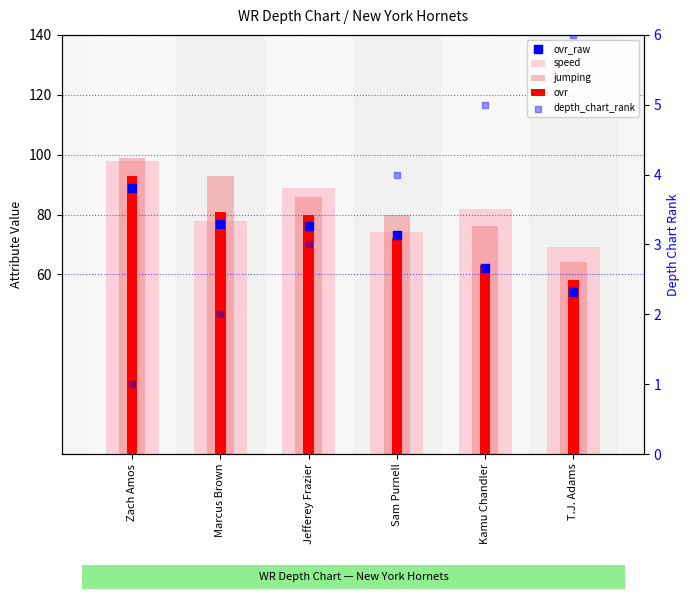

Which series has the largest total across all categories?

jumping